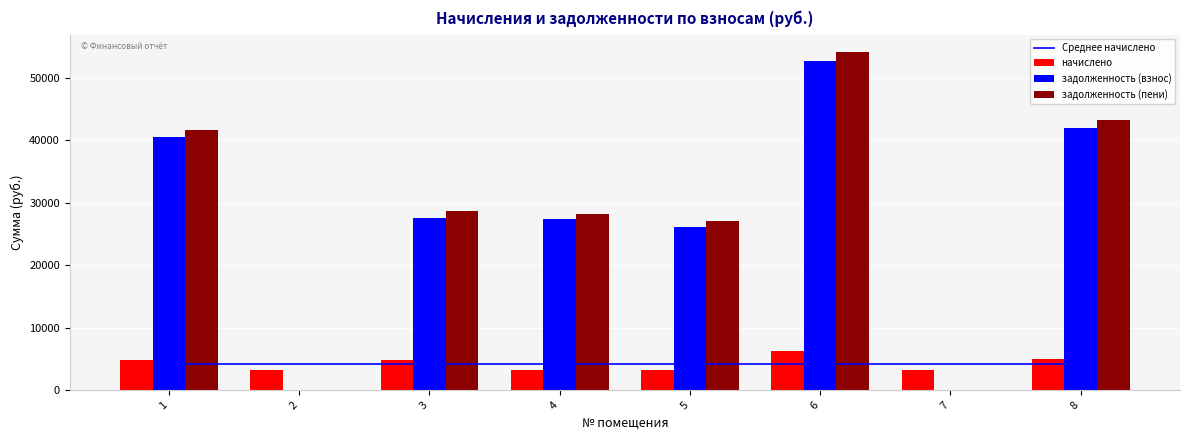

What is the sum of the задолженность (пени) values at 3 and 5?

55728.2